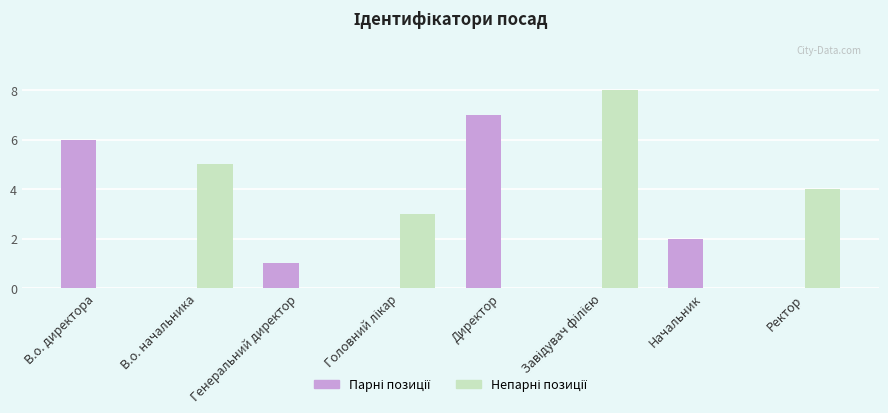

What is the greatest value displayed?

8